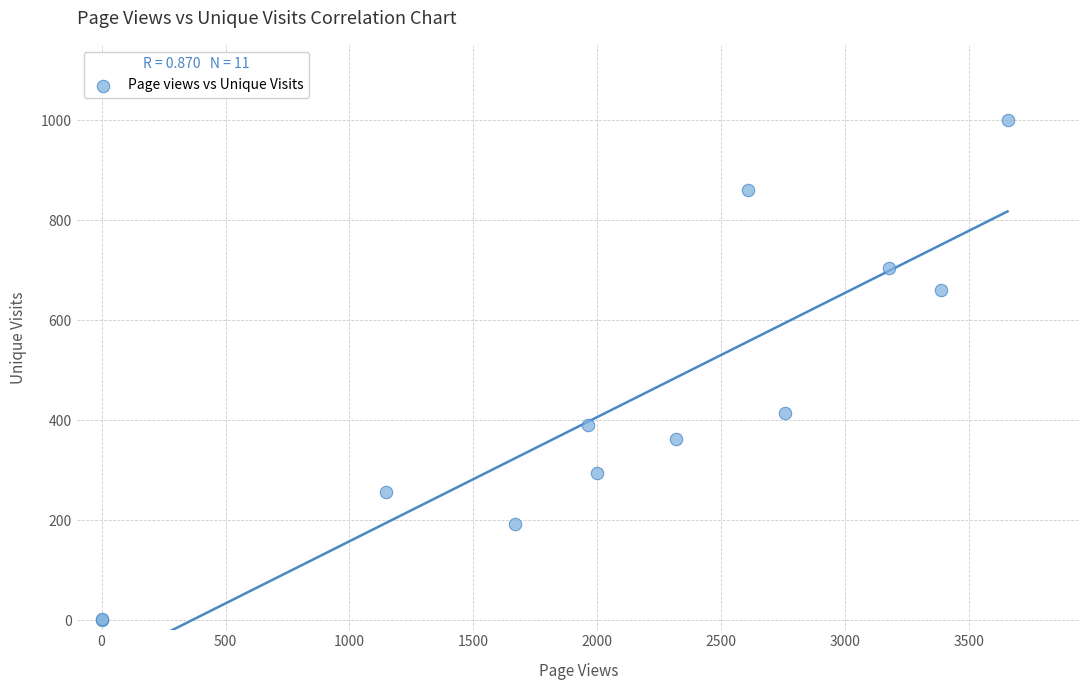

What Y value in the scatter plot is closest to 500?

414